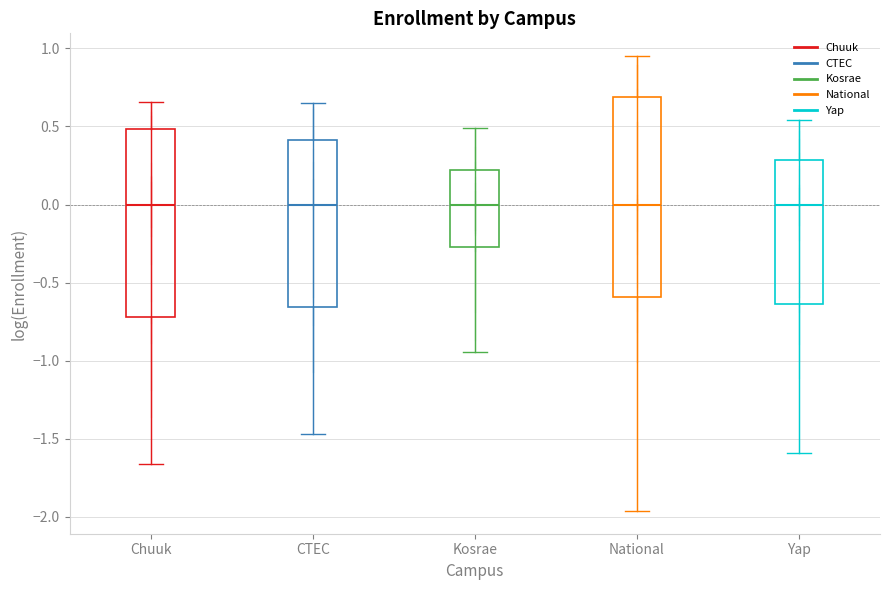

Where is the upper edge of the box for National on the y-axis? The values are not printed on the chart, so give them approximately, as read against the axis.

0.70